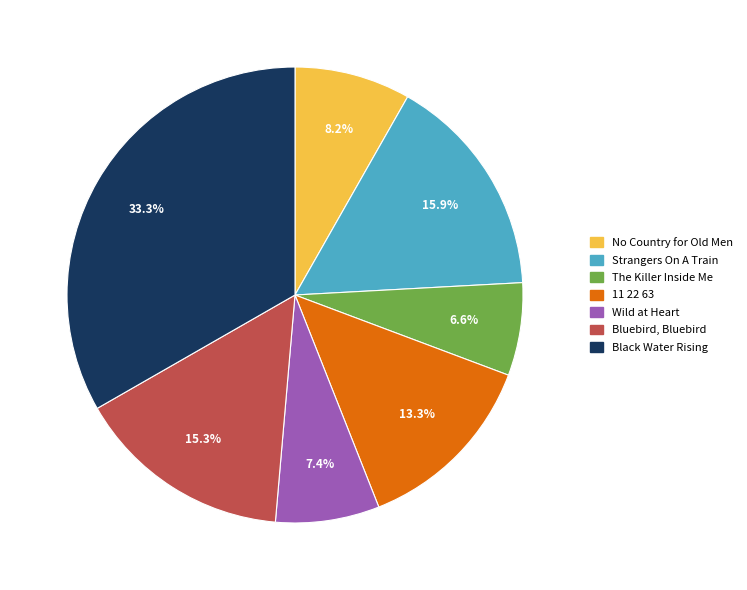

Rank the categories by value from lowest to highest.

The Killer Inside Me, Wild at Heart, No Country for Old Men, 11 22 63, Bluebird, Bluebird, Strangers On A Train, Black Water Rising